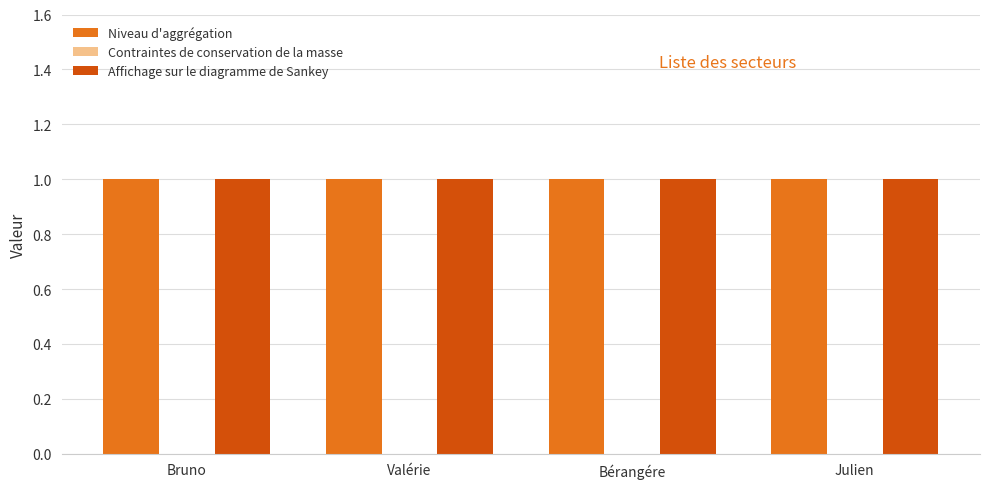

What position from the right is Julien?

1